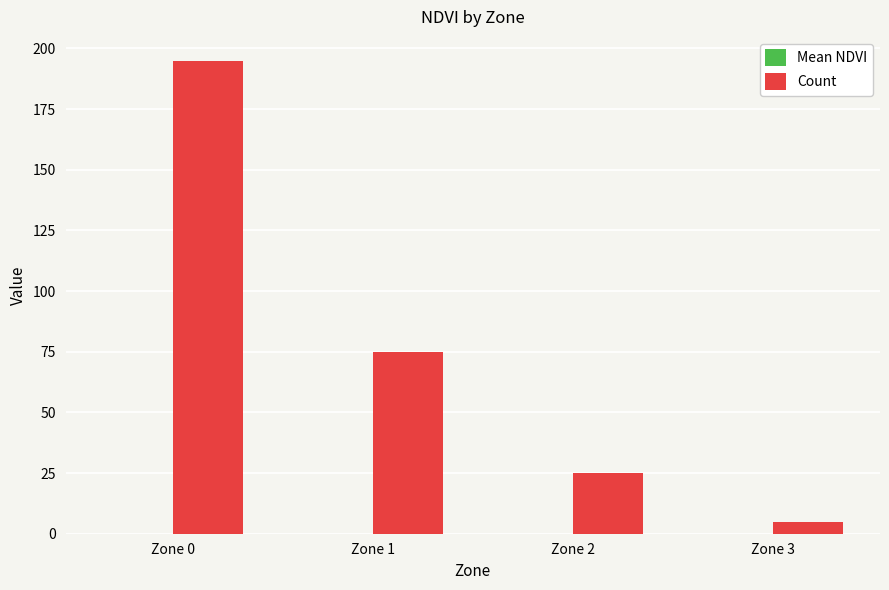

How many groups of bars are there?

4